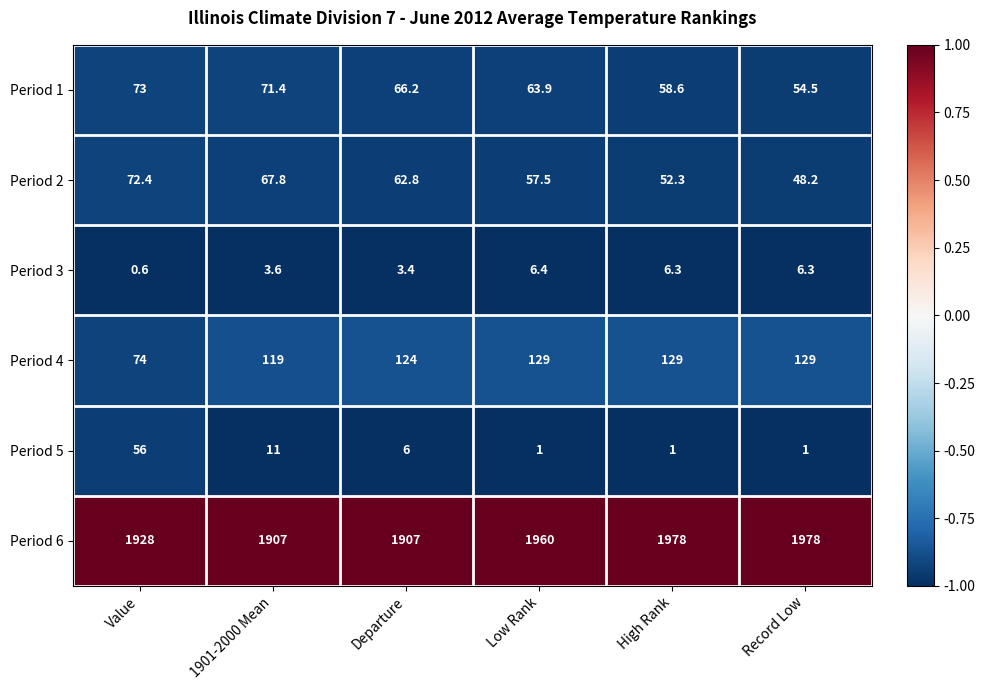

At which label does Period 5 reach its peak?

Value